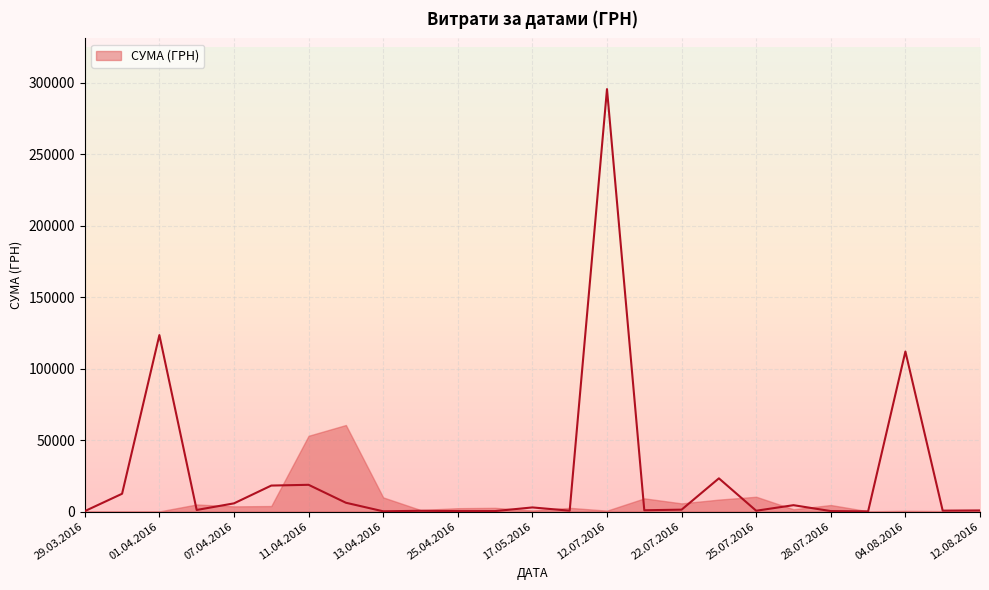

Is it true that the value at 31.03.2016 is 1462.7?

False